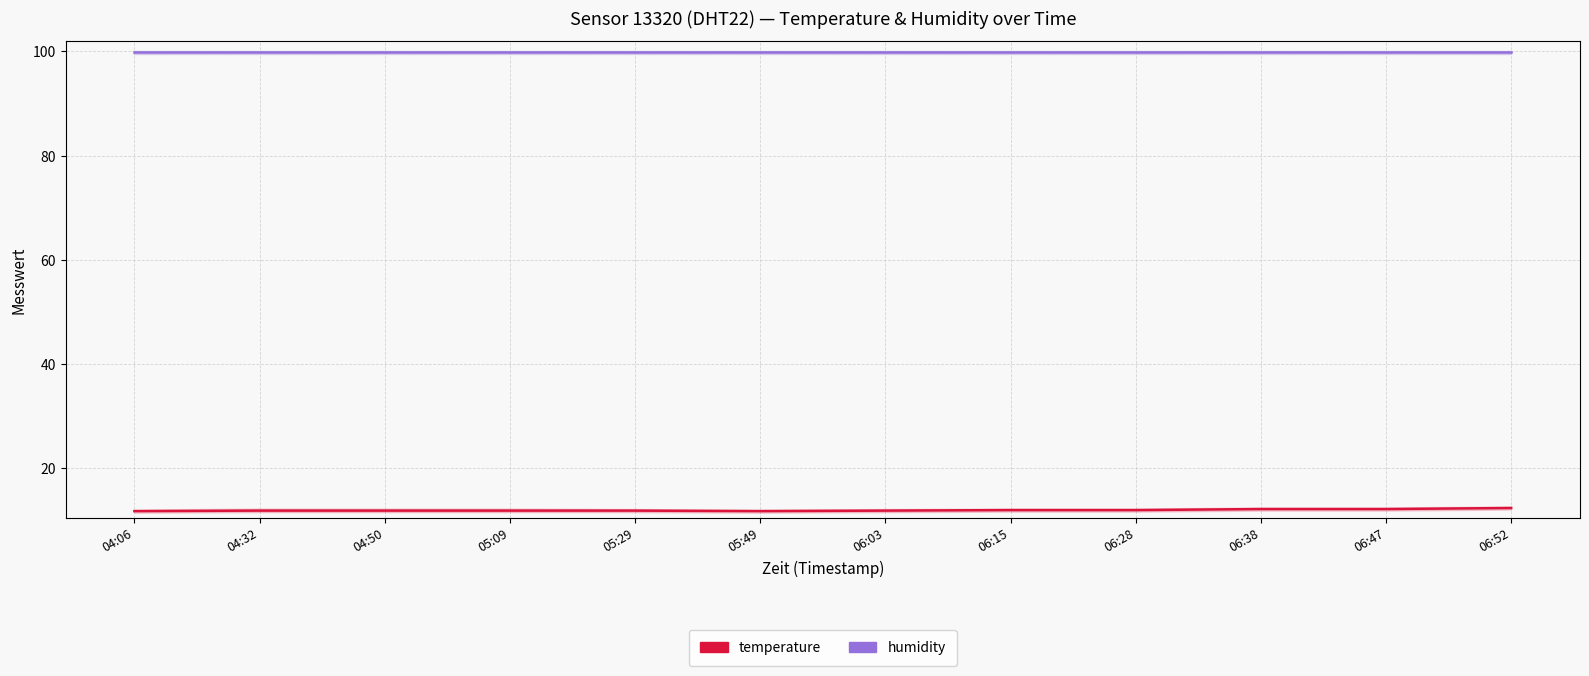

Rank the categories by temperature value from lowest to highest.

04:06, 05:49, 04:32, 04:50, 05:09, 05:29, 06:03, 06:15, 06:28, 06:38, 06:47, 06:52